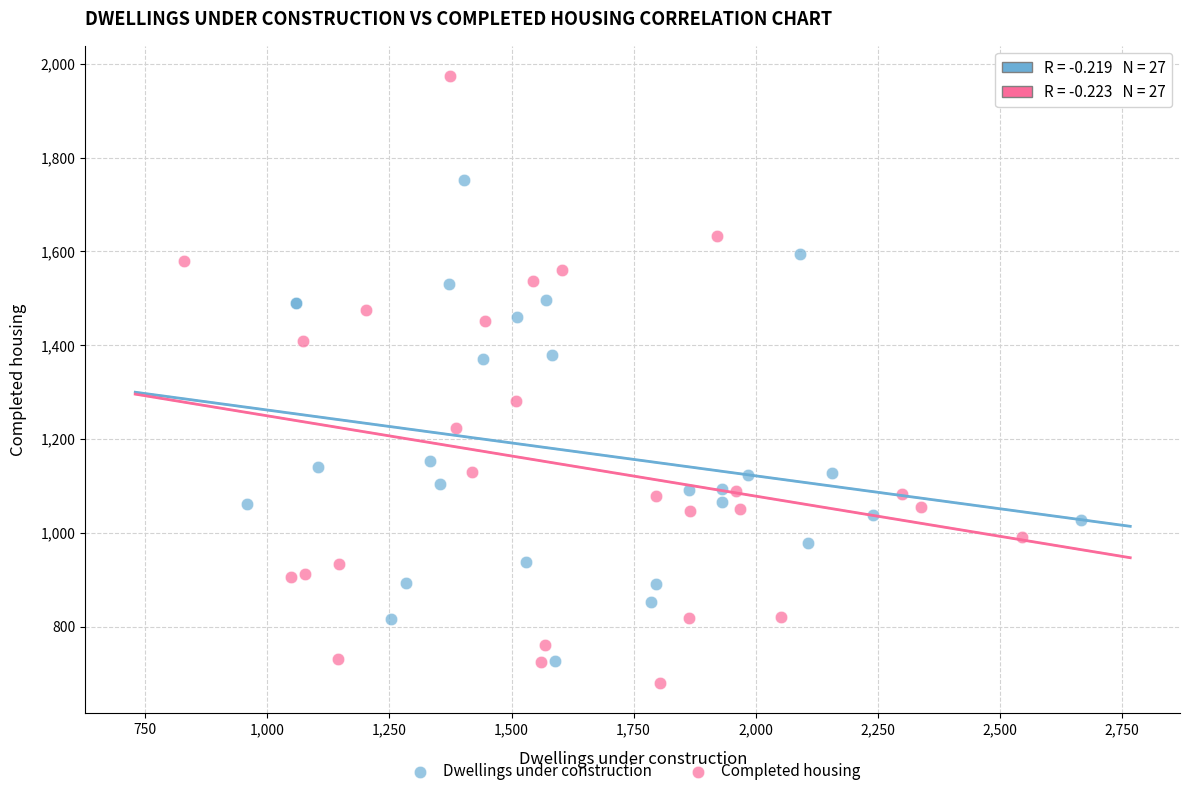

What are all the series names shown in the legend?

Dwellings under construction, Completed housing